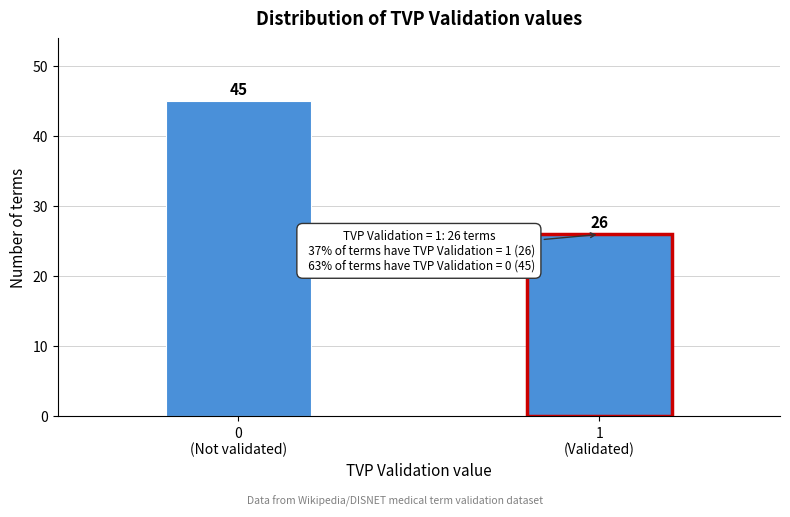

Reading left to right, extract all data points from this chart.

45	26